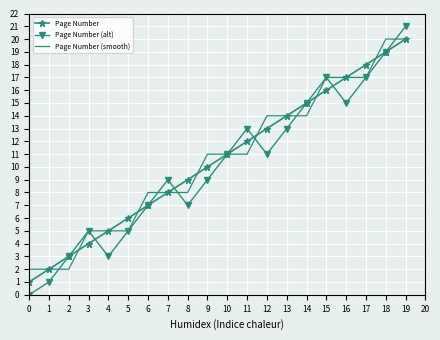

Is it true that Page Number (alt) equals 23 at 16?

False